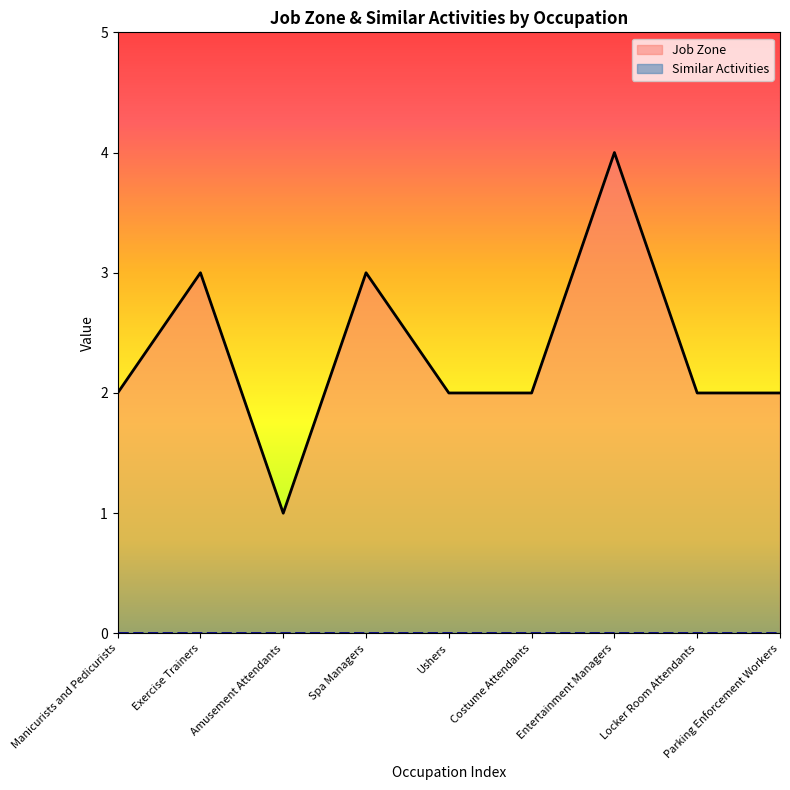

How many values are between 2 and 3?

7